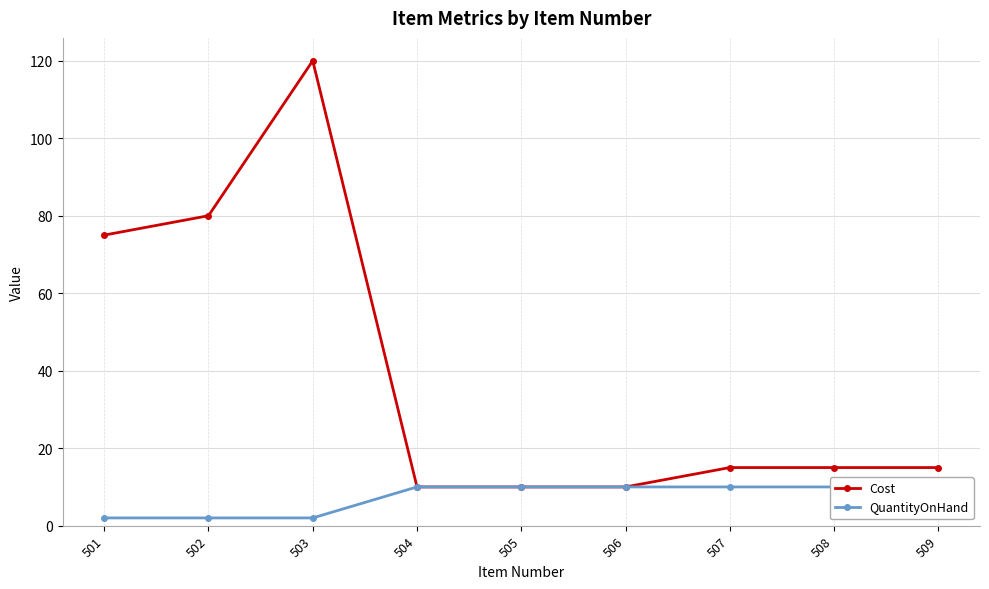

What is the difference between the second highest and second lowest values in the Cost series?

70